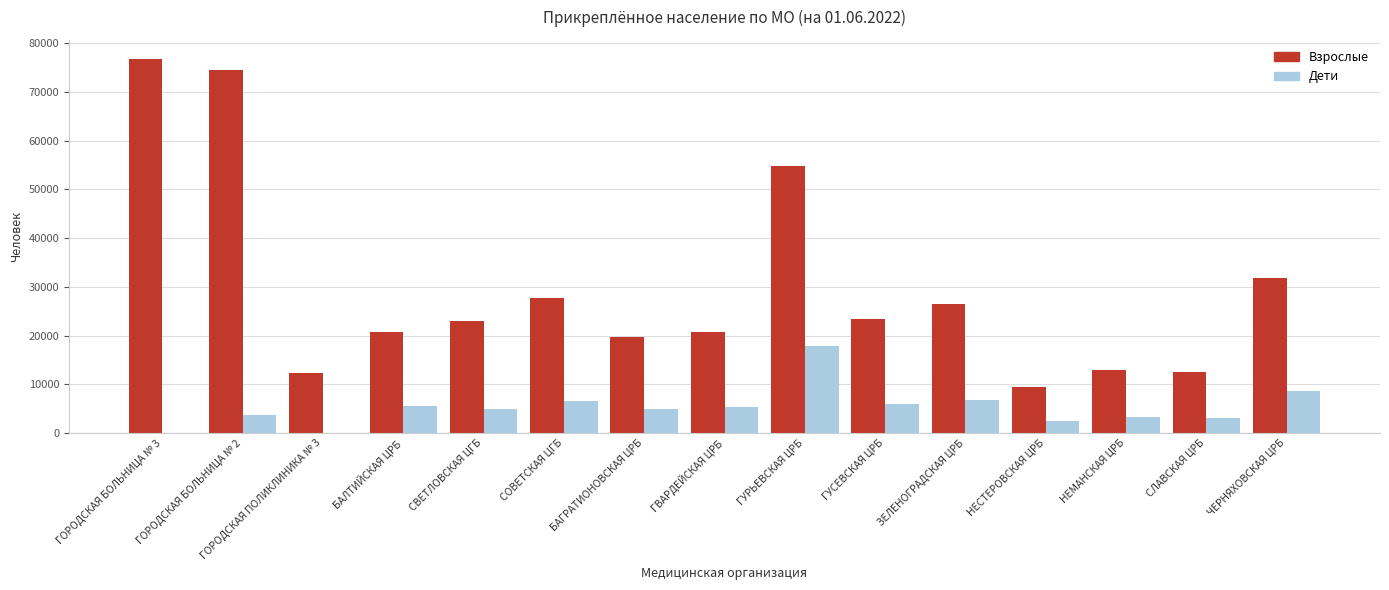

What is the highest value of the Взрослые series?

76812